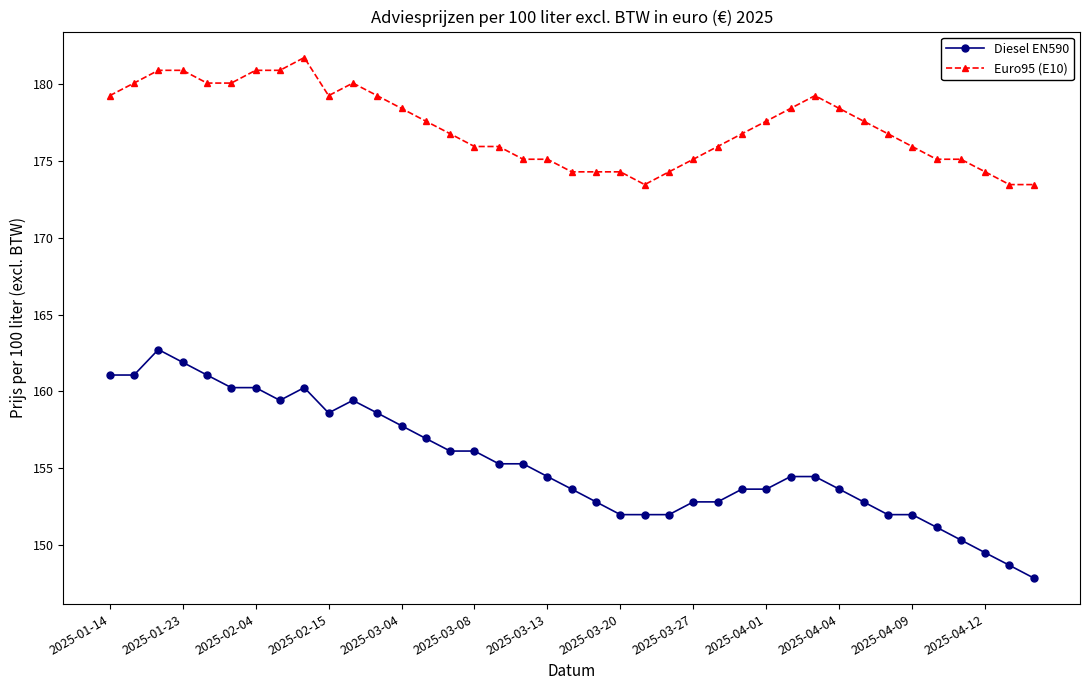

True or false: Diesel EN590 and Euro95 (E10) cross at least once.

False